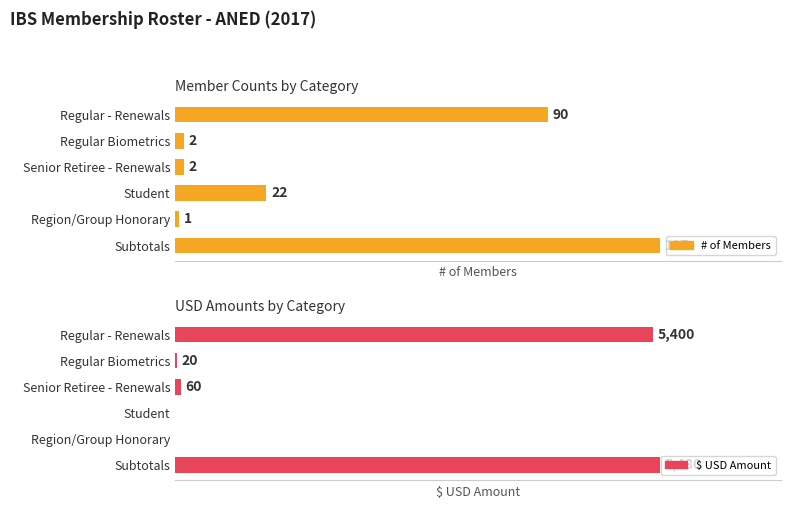

What is the minimum value for # of Members?

1